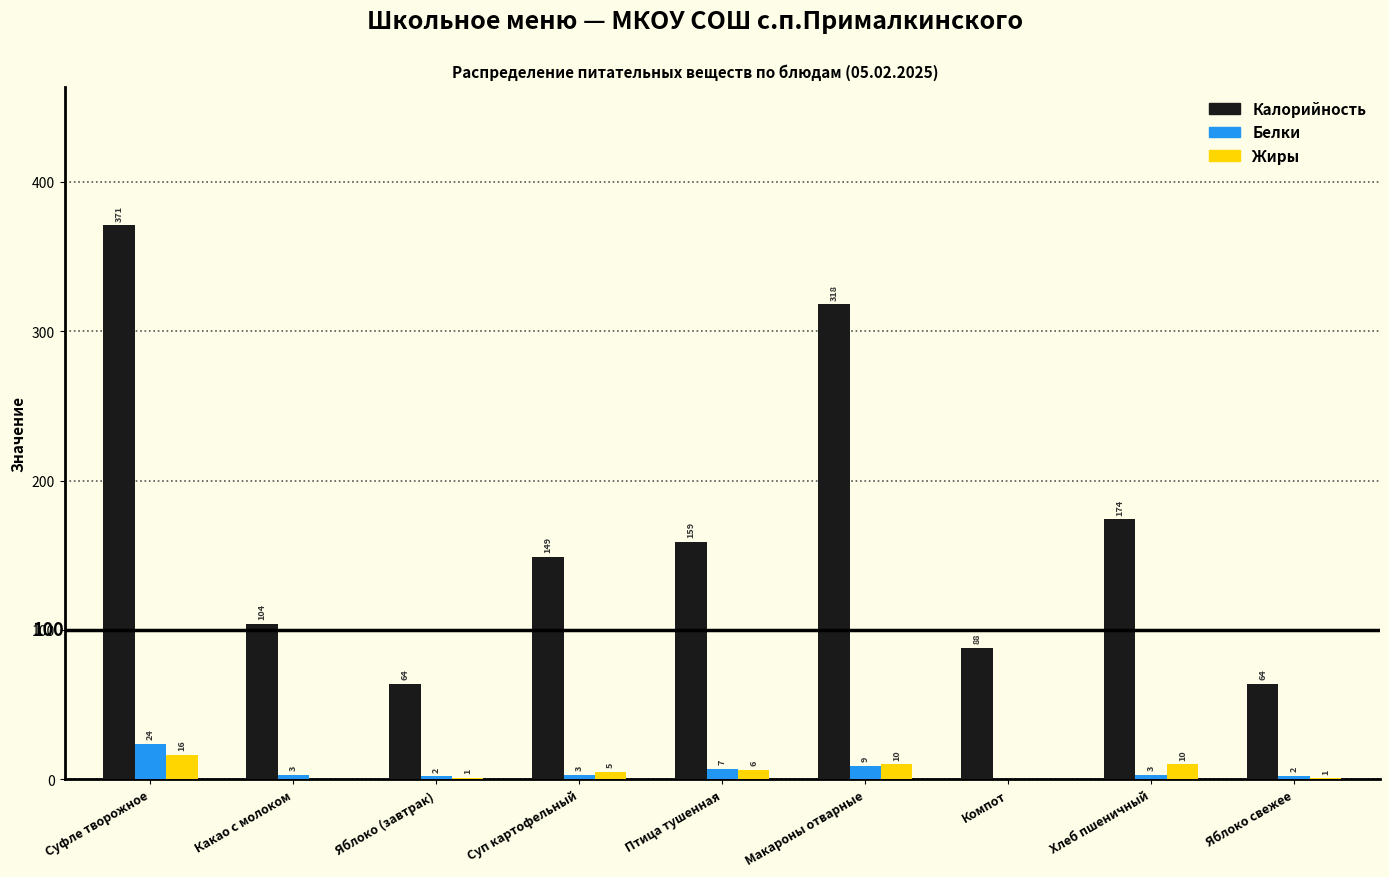

Which series changed the most between Яблоко (завтрак) and Компот?

Калорийность